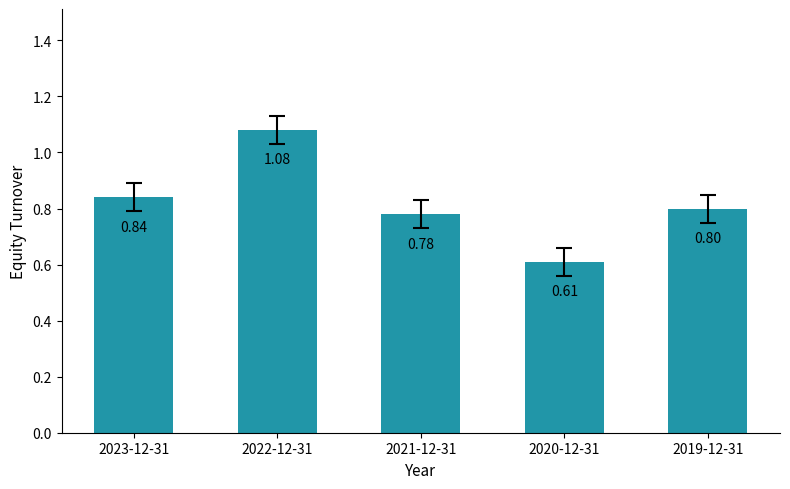

What is the average value?

0.8